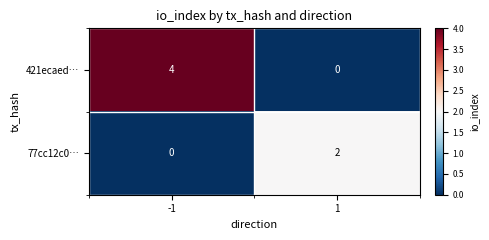

What is the maximum value shown in the chart?

4